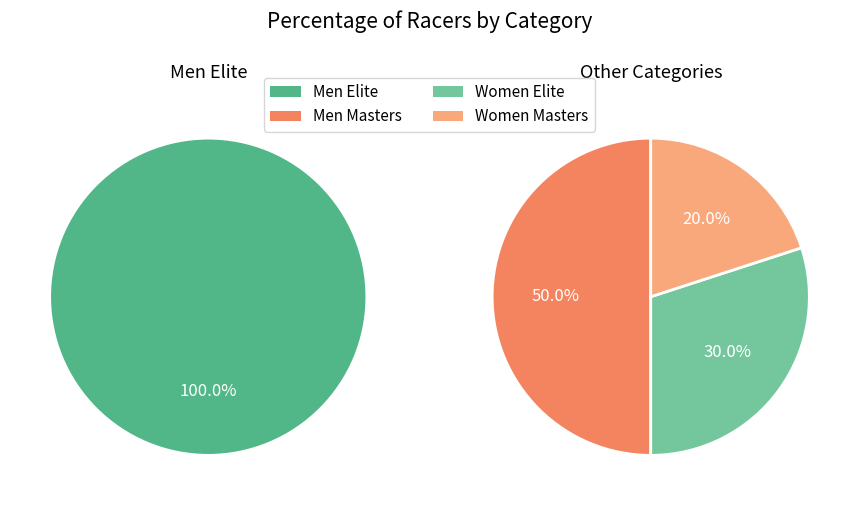

How many slices are in this pie chart?

4